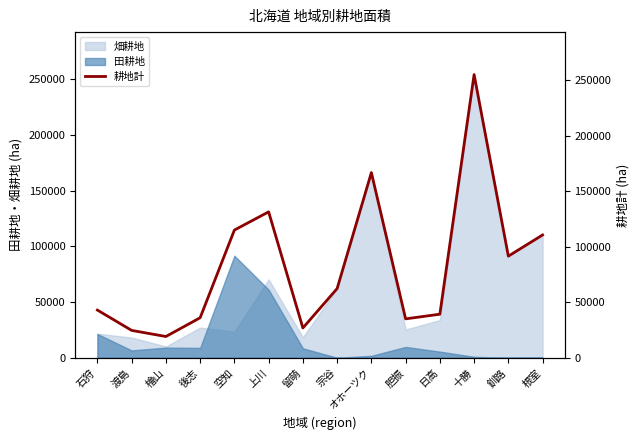

At which label does the data first exceed 62300?

空知